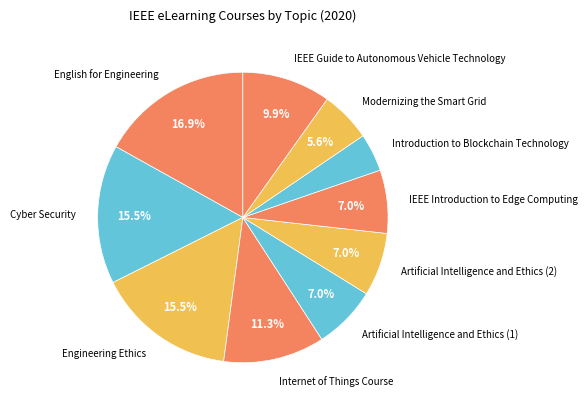

Which slice is the largest?

English for Engineering